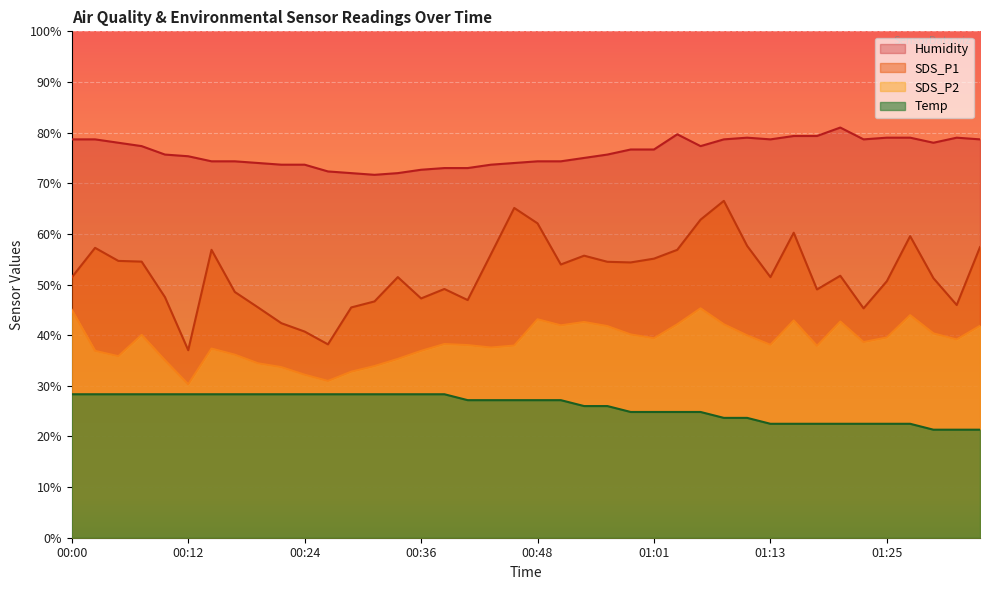

Rank the series by their maximum value, from highest to lowest.

Humidity, SDS_P1, SDS_P2, Temp